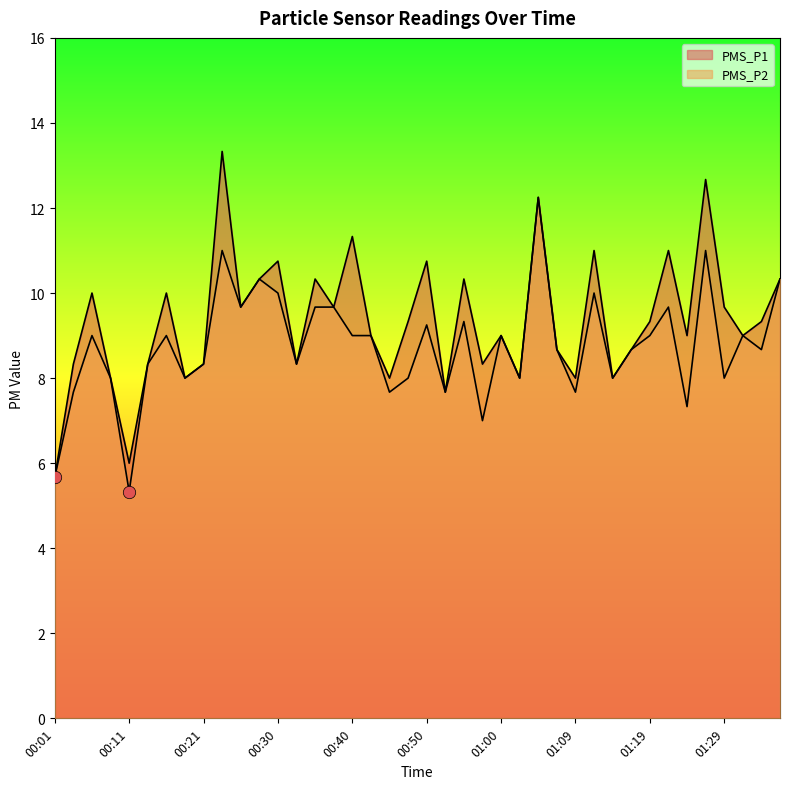

At how many categories does at least one series exceed 9?

20